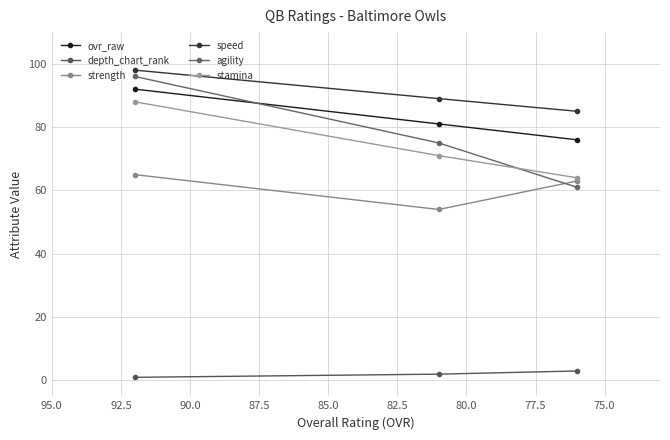

Is this an area chart (filled region under the line)?

No